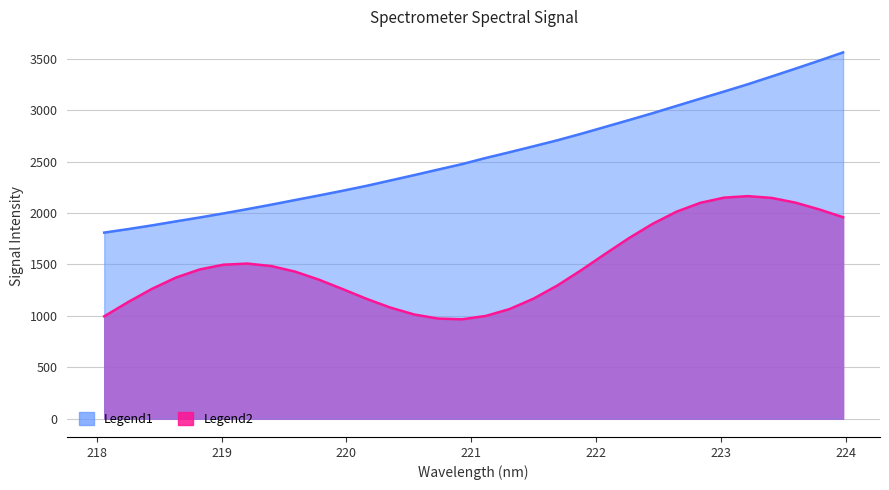

What is the label of the 8th point from the right?

222.6447